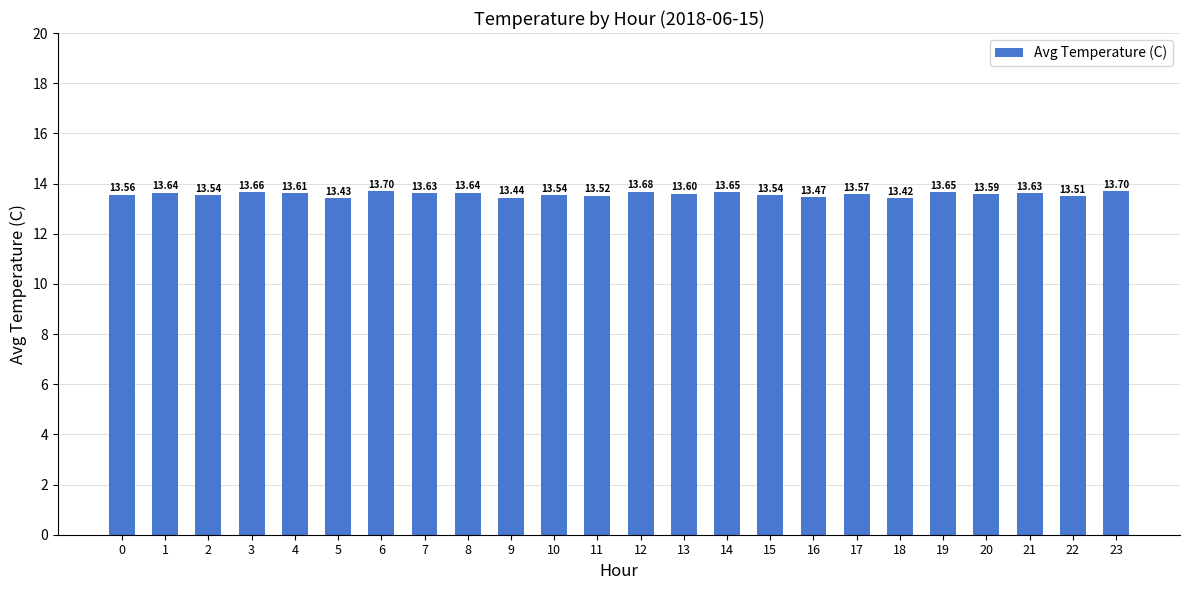

Which label corresponds to the smallest value in the chart?

18